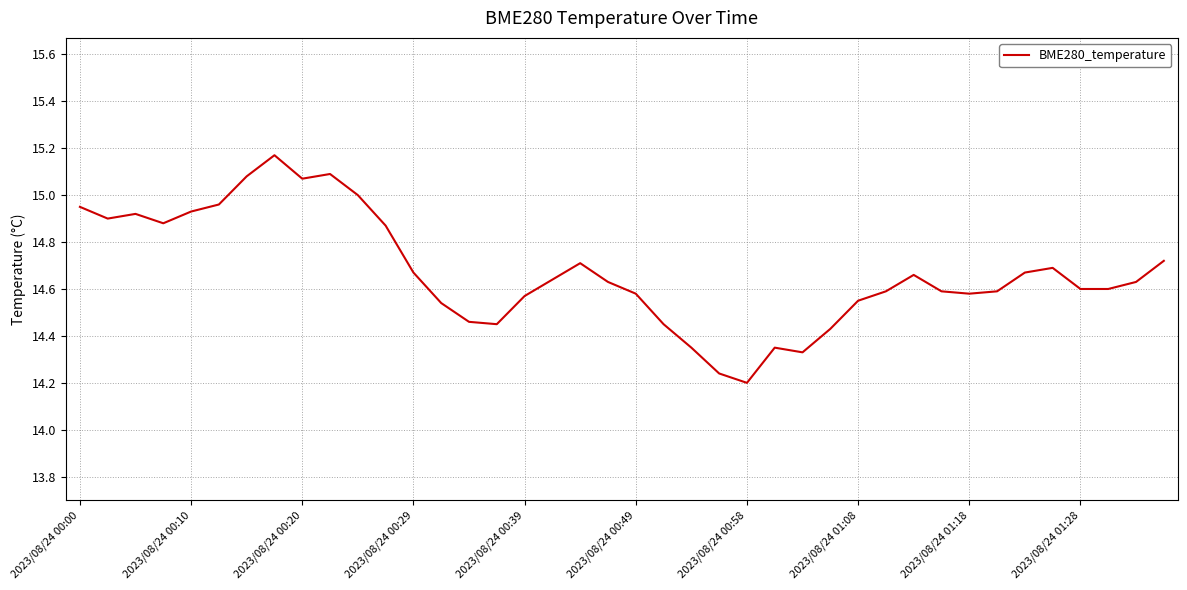

What is the difference between the maximum and minimum values?

1.0